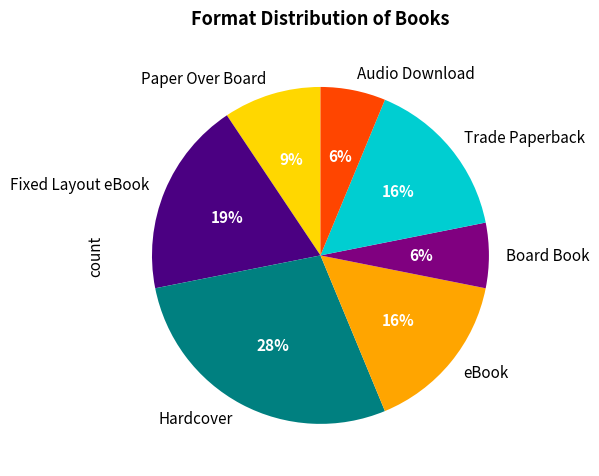

To the nearest percent, what is the difference between the largest and smallest slice percentages?

22%